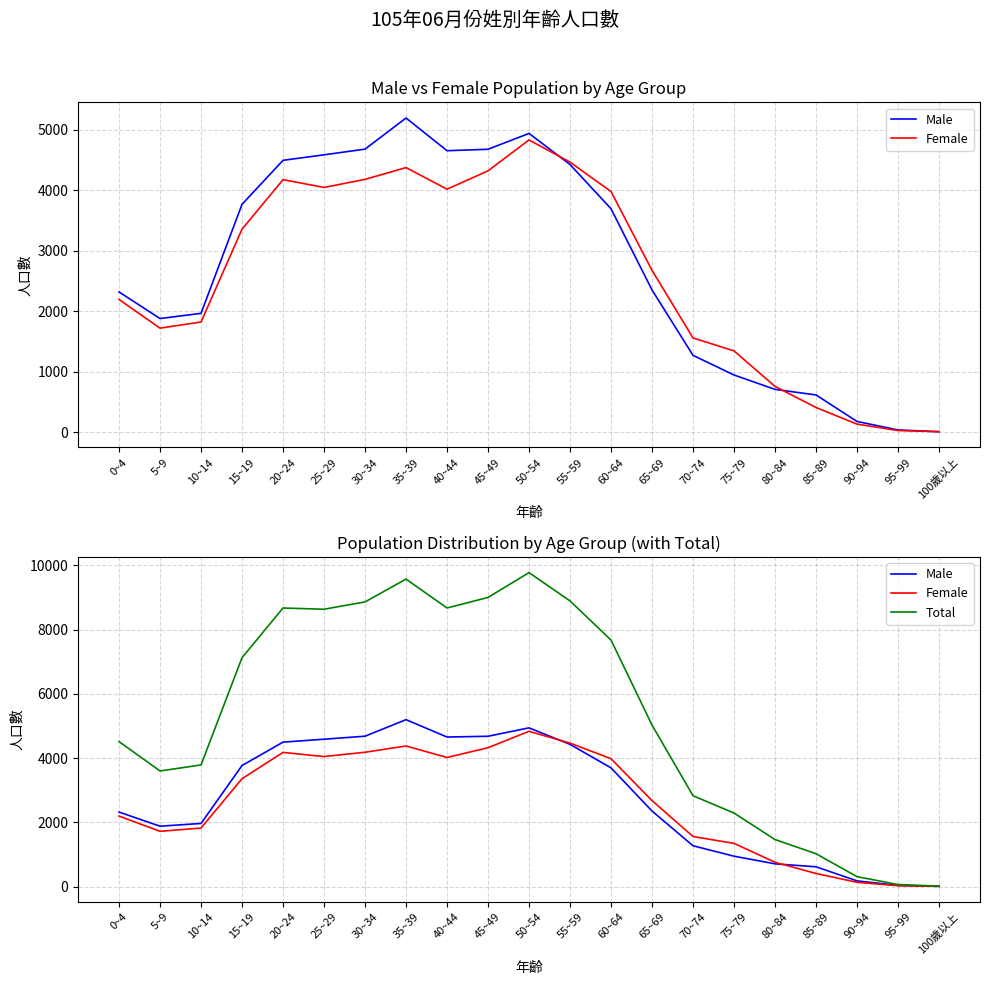

What is the difference between the highest and lowest values at 65~69?

2677